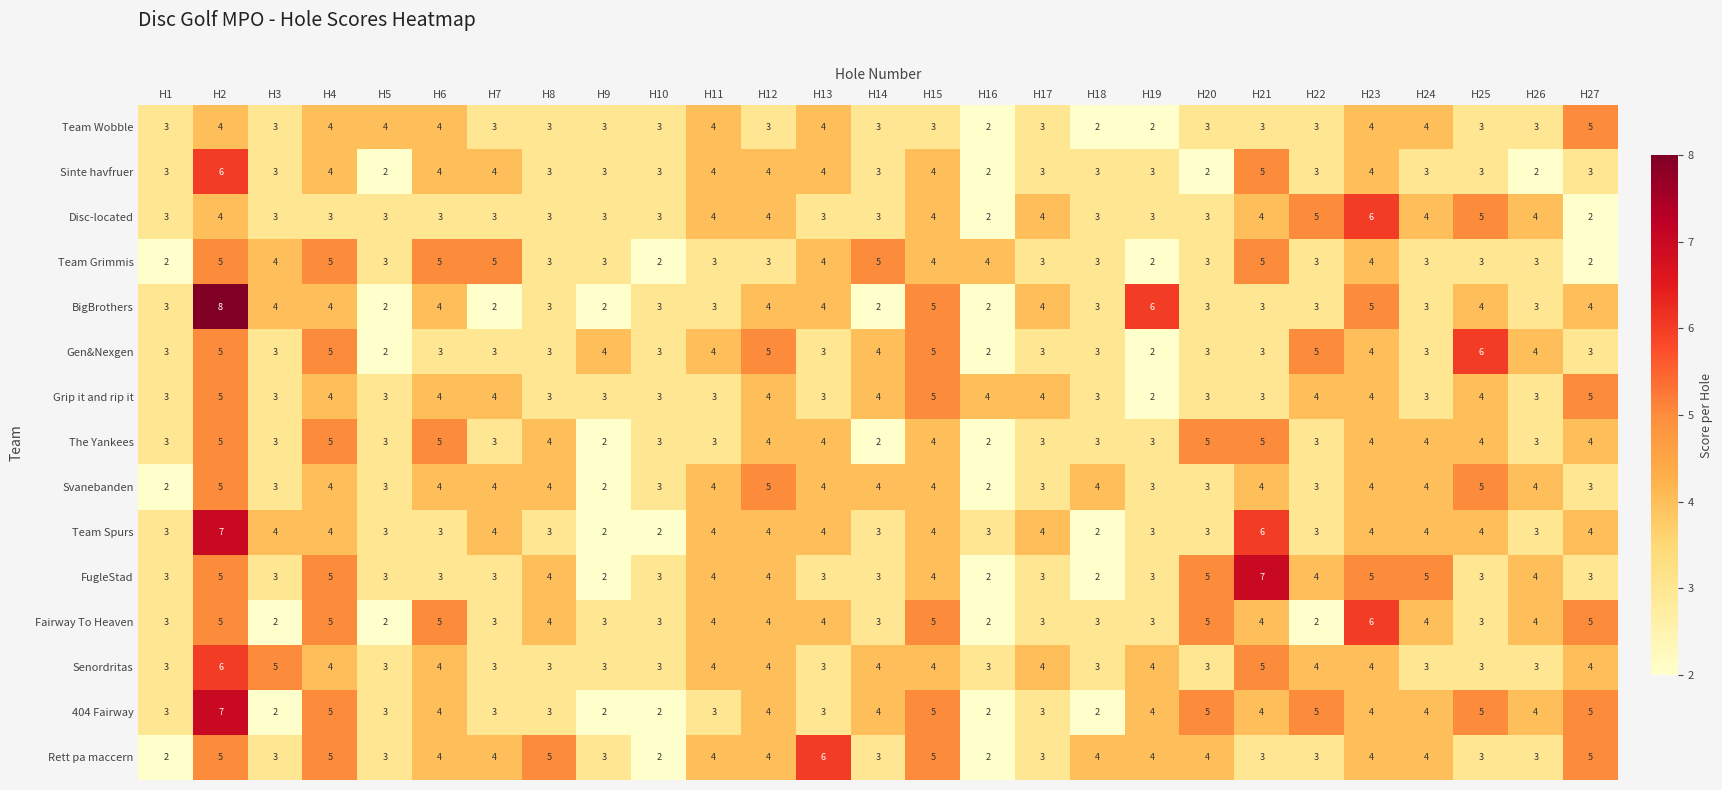

Which series has the widest spread of values?

BigBrothers